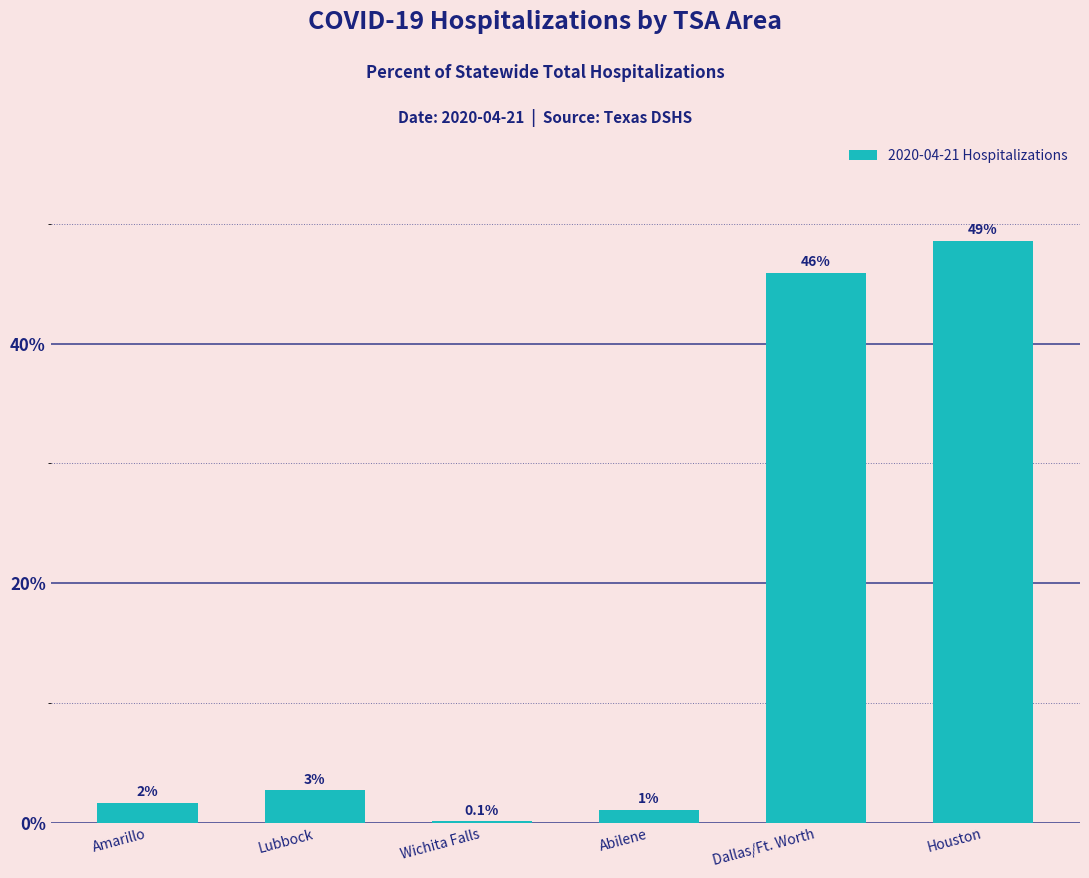

What position from the left is Amarillo?

1